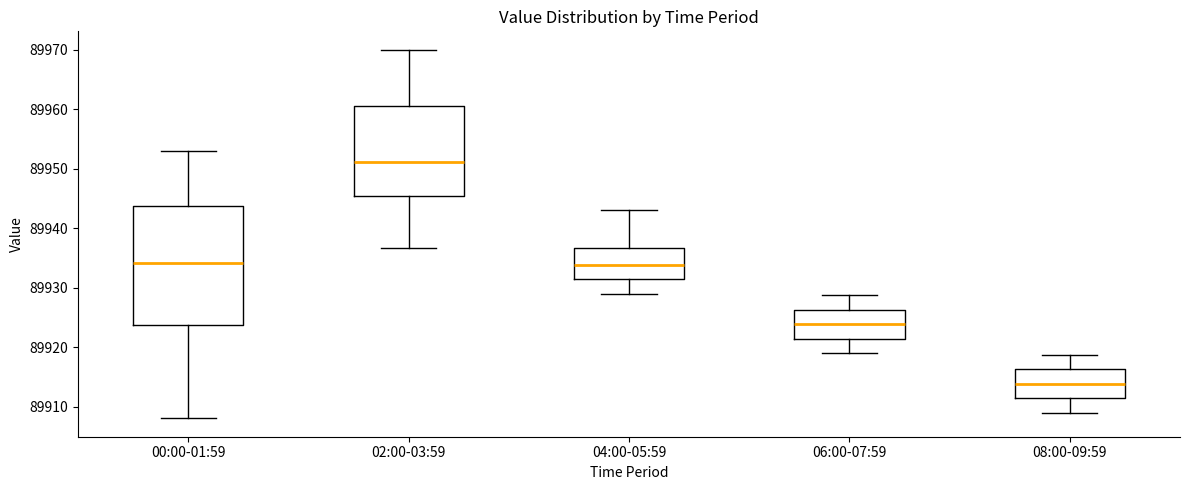

Reading left to right, read every box against the y-axis: the position of its median line, the range the box covers, and the ends of its whiskers. The values are not printed on the chart, so give them approximately, as read against the axis.

00:00-01:59: median 89934, box 89924 to 89944, whiskers 89908 to 89953
02:00-03:59: median 89951, box 89945 to 89961, whiskers 89937 to 89970
04:00-05:59: median 89934, box 89931 to 89937, whiskers 89929 to 89943
06:00-07:59: median 89924, box 89921 to 89926, whiskers 89919 to 89929
08:00-09:59: median 89914, box 89911 to 89916, whiskers 89909 to 89919